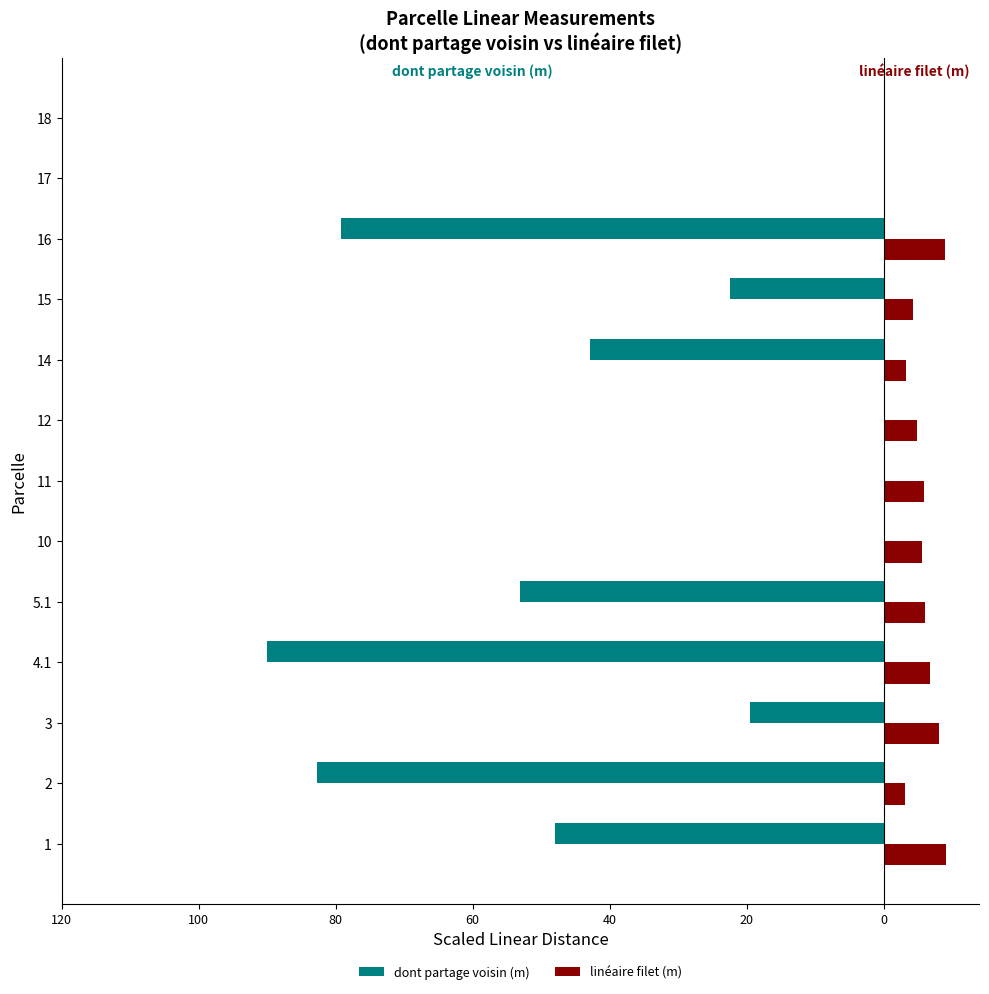

Which series has the largest range (max minus min)?

dont partage voisin (m)